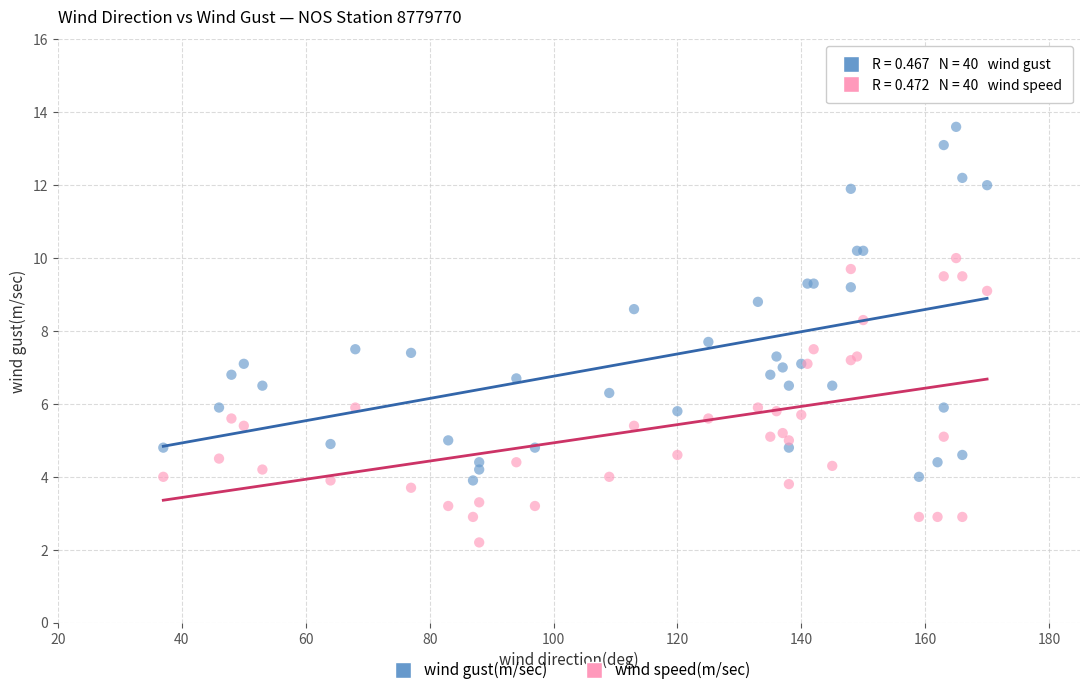

Which series reaches the minimum Y coordinate?

wind speed(m/sec)